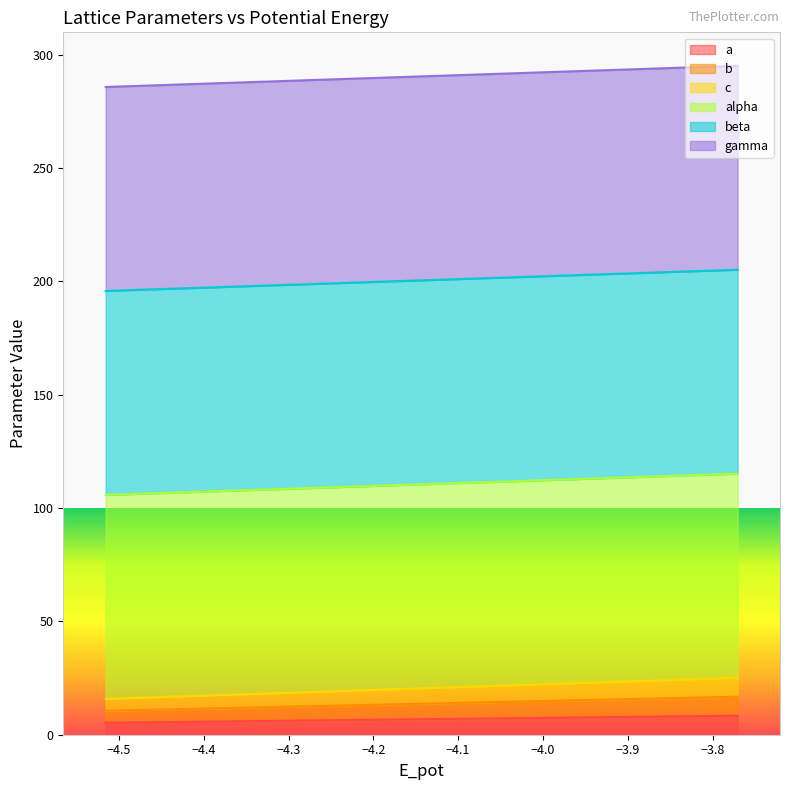

At how many categories does at least one series exceed 16?

2